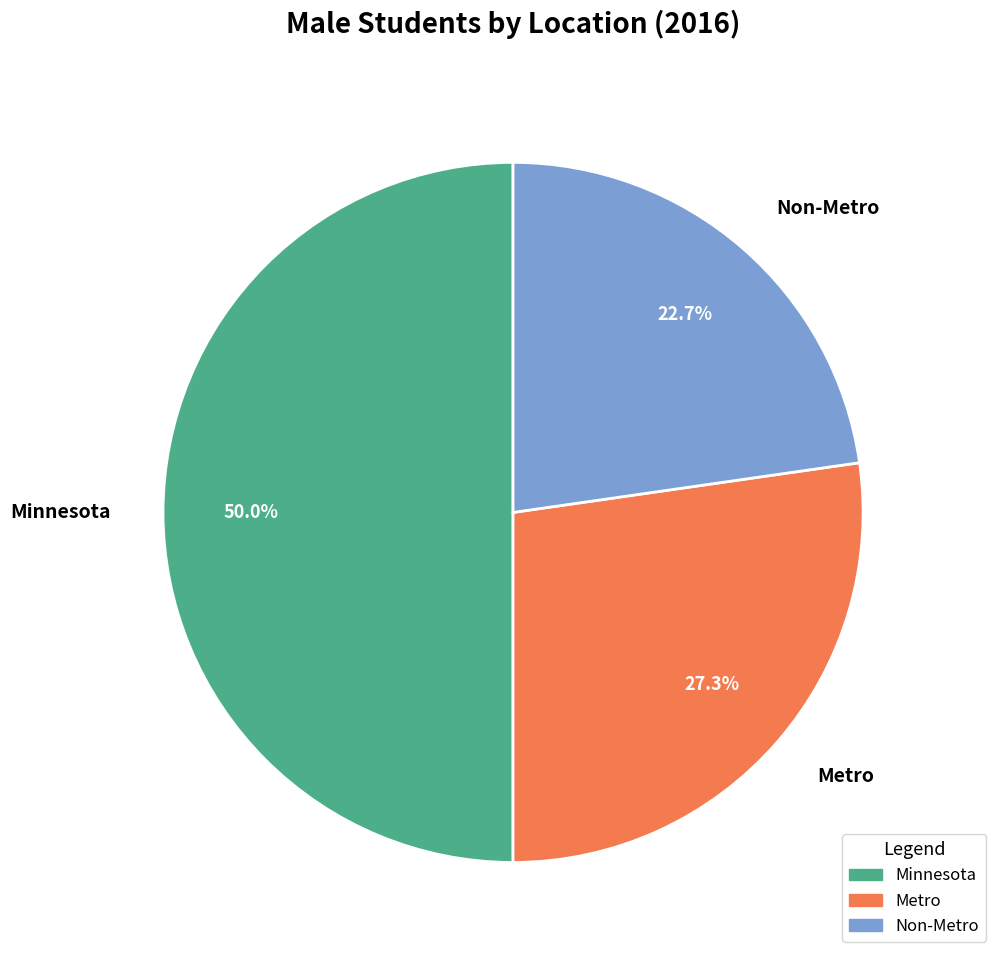

True or false: Minnesota accounts for 50% of the total.

True